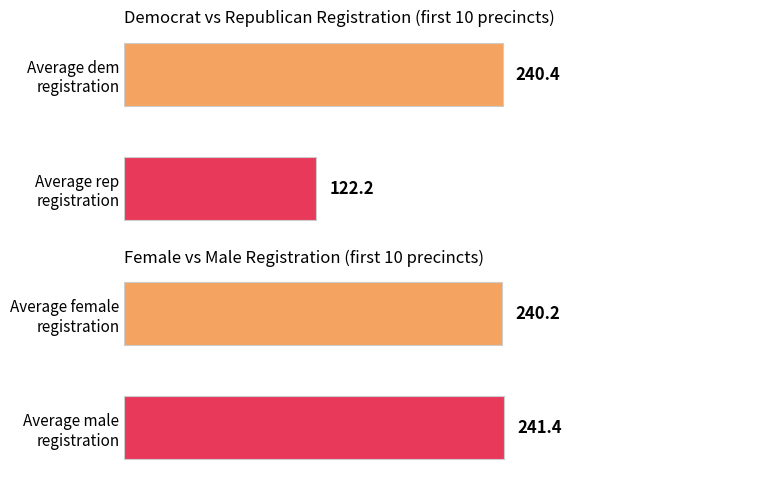

The male series shows 105 at 1009. True or false?

False